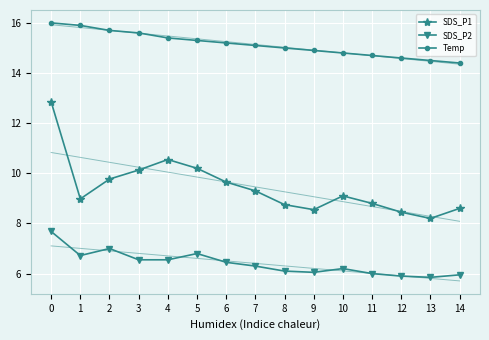

What is the value of the SDS_P1 point at the 8th from the left?

9.3